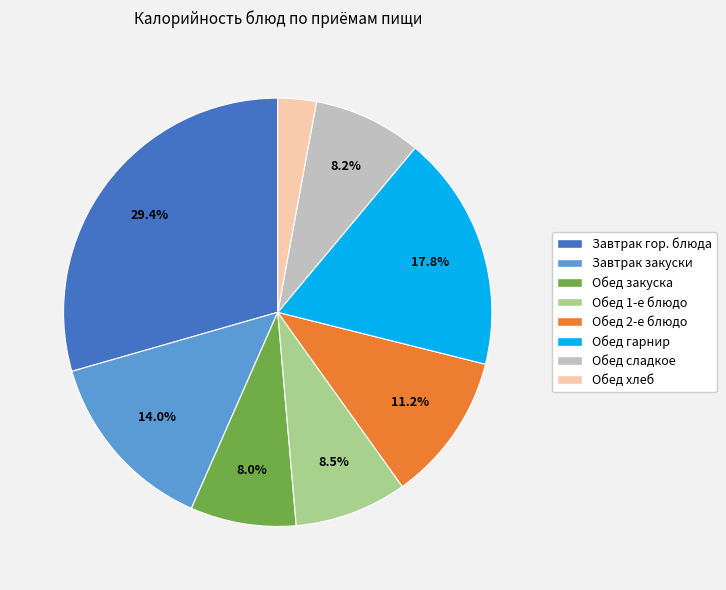

Is there any slice that represents more than half of the pie?

No